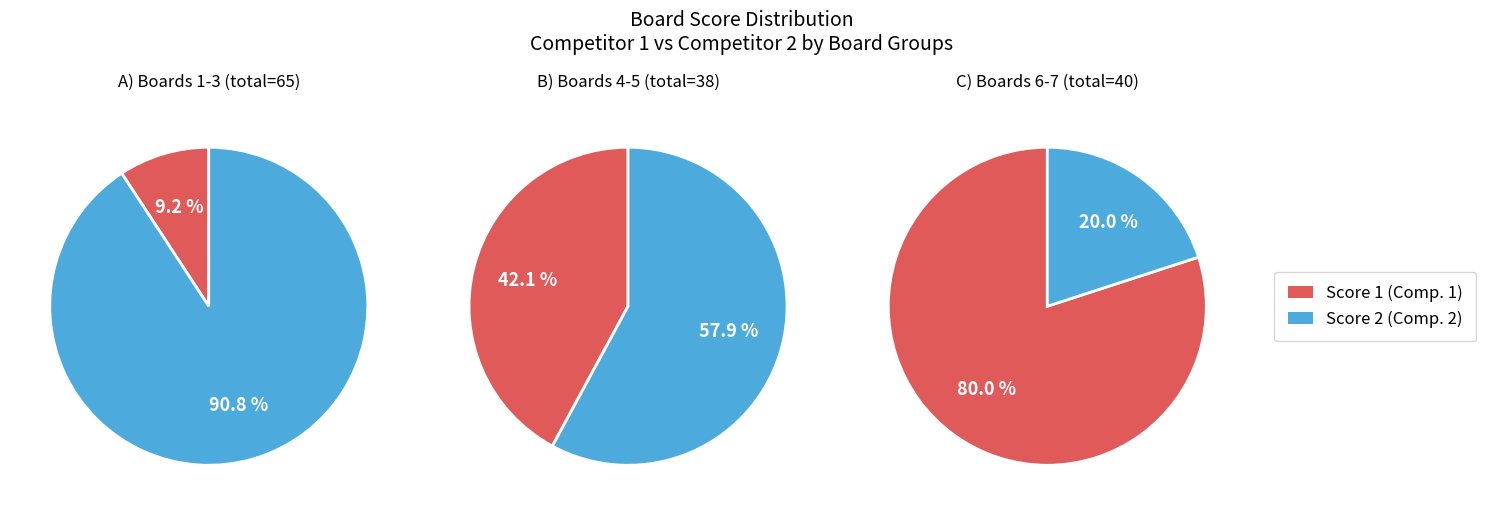

Which series has the largest range (max minus min)?

Score 2